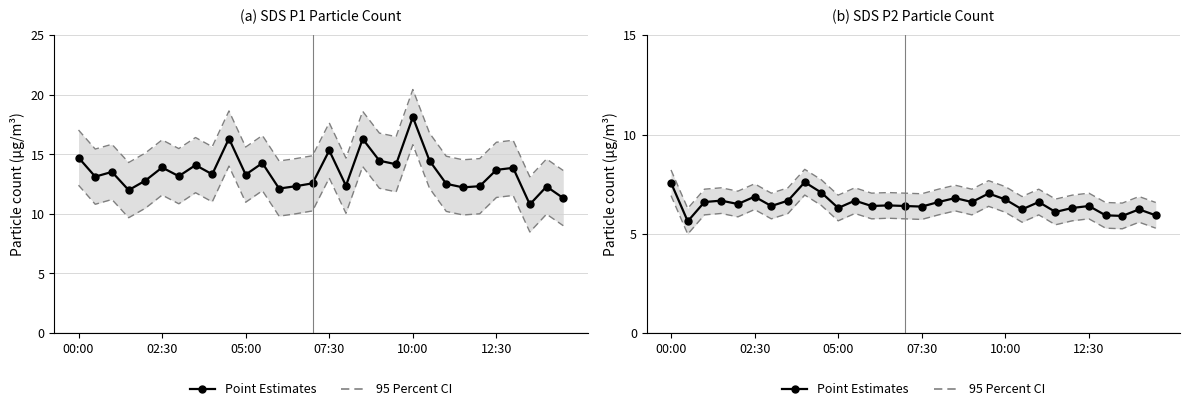

Is it true that Point Estimates (SDS P1) equals 16.3 at 17?

True